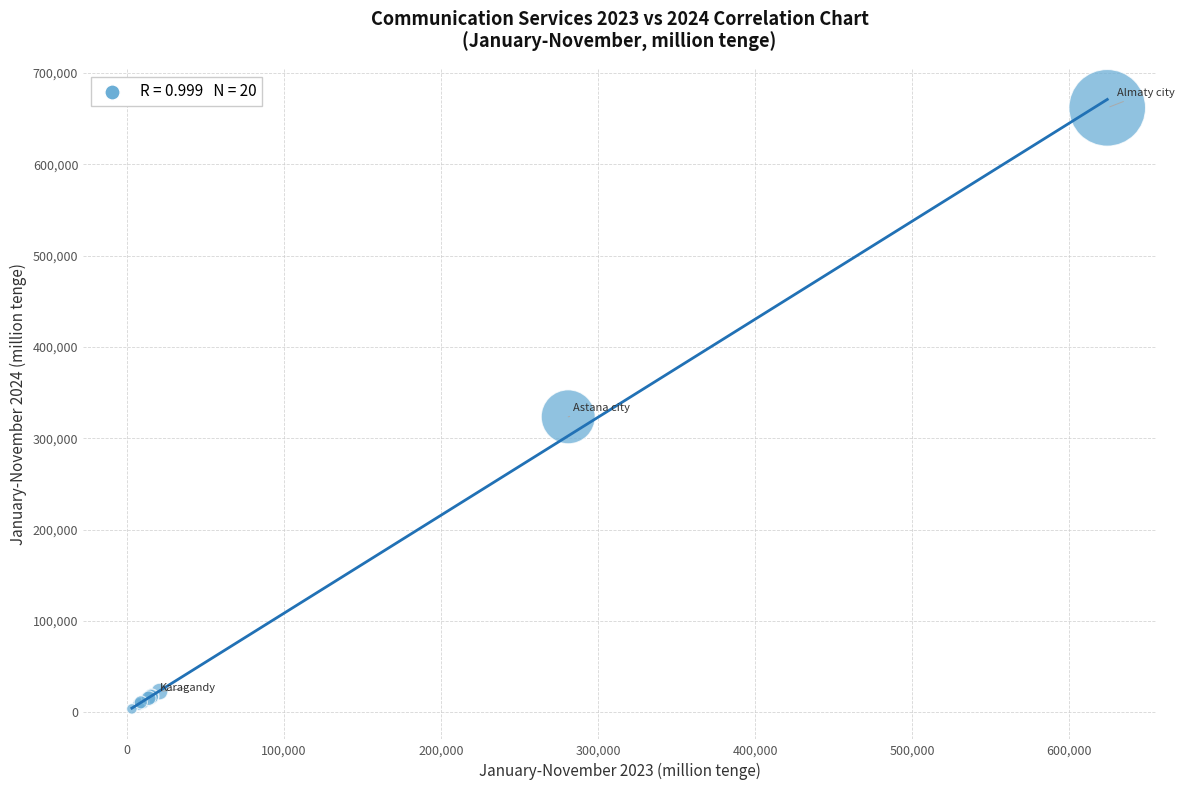

What Y value in the scatter plot is closest to 332719?

323459.1